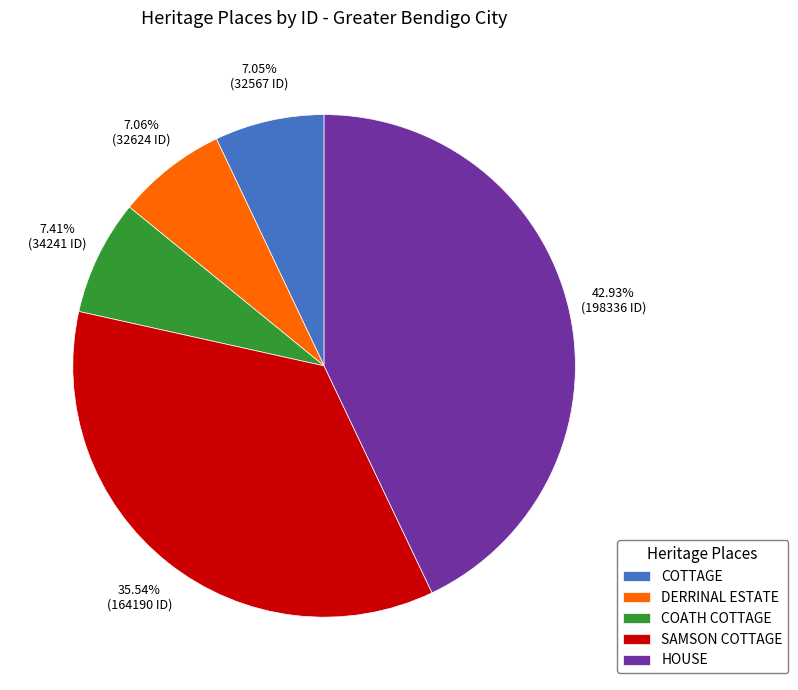

To the nearest percent, what percentage of the pie is HOUSE?

43%